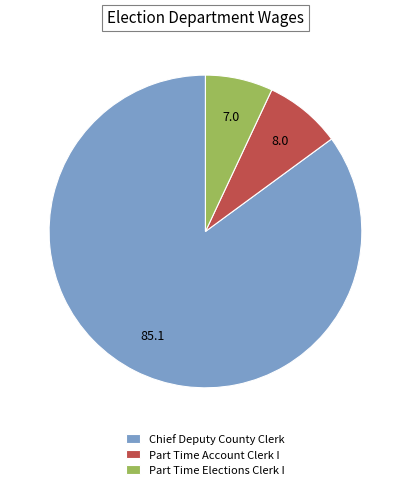

Which slice is the largest?

Chief Deputy County Clerk